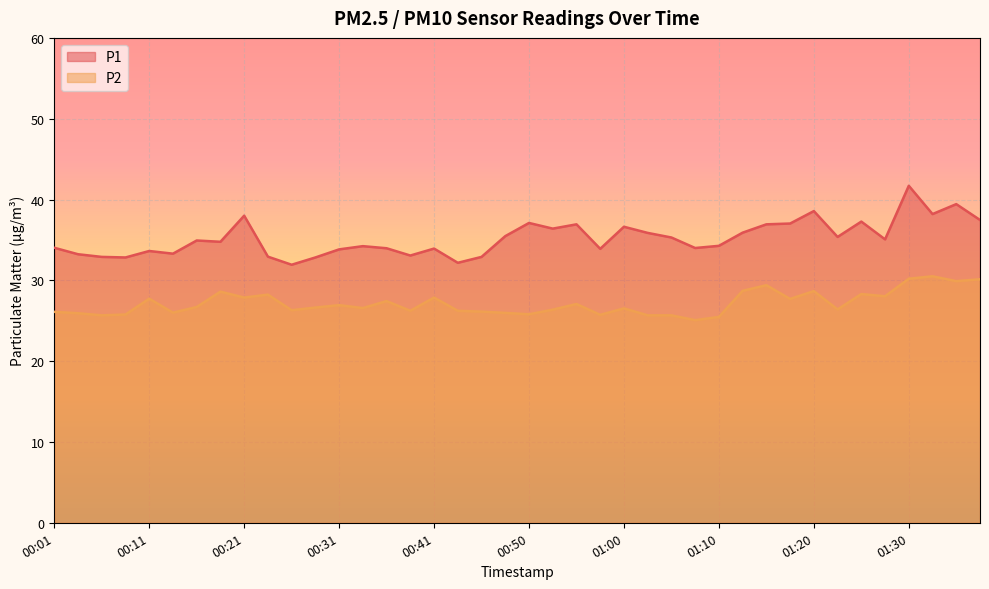

What is the sum of the P1 values at 00:11 and 01:25?

70.9